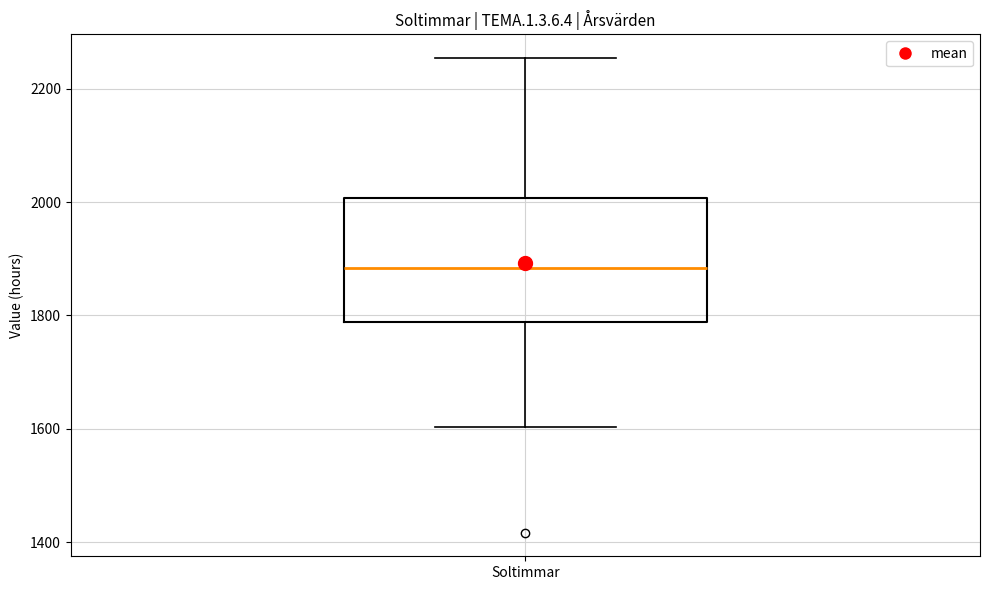

Transcribe this box plot: give where the median line is, the range the box spans, and where the two whiskers end, as read against the y-axis. The values are not printed on the chart, so give them approximately, as read against the axis.

median 1880, box 1780 to 2000, whiskers 1600 to 2260